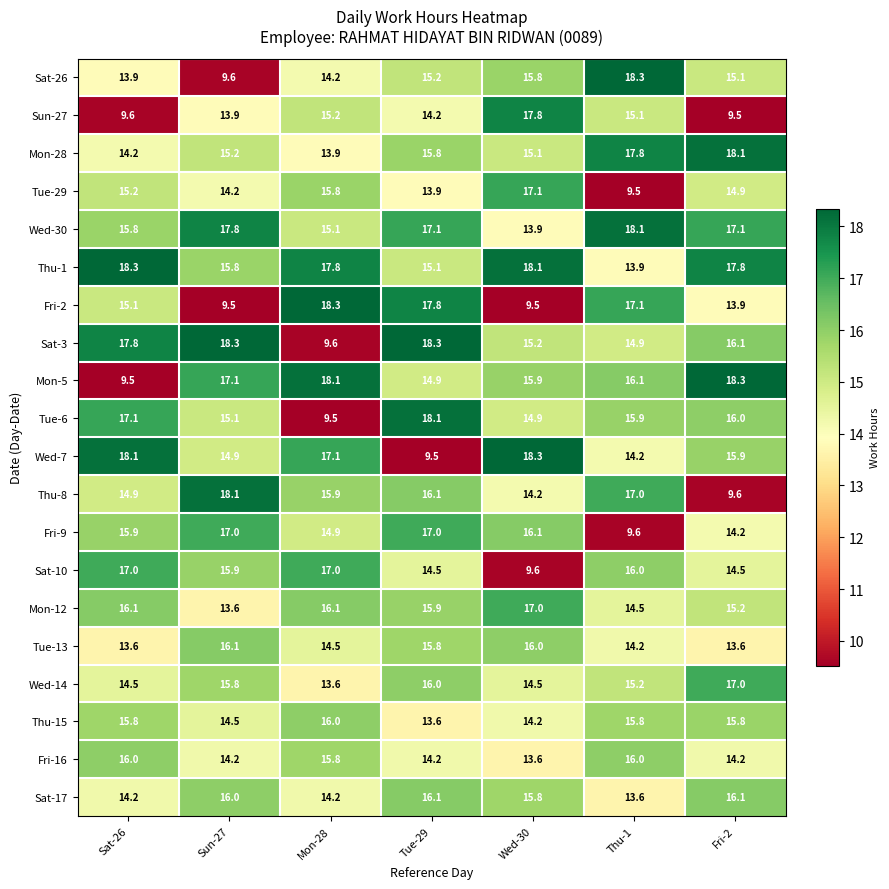

True or false: Mon-28 has a value of 4.6 at Fri-2.

False